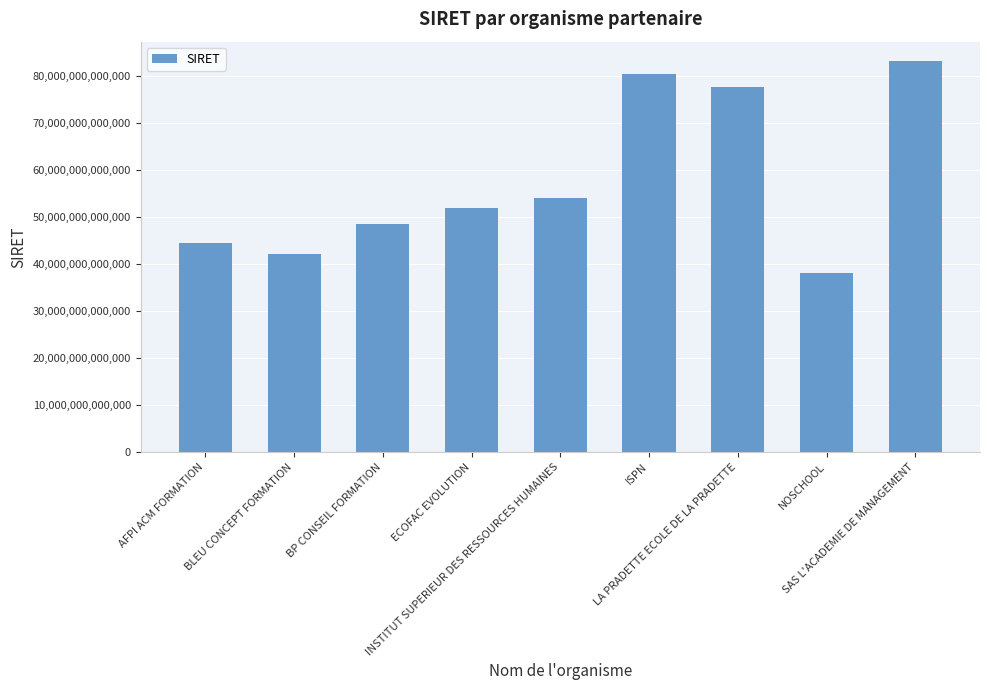

Is it true that the value at BLEU CONCEPT FORMATION is 62645504552735?

False